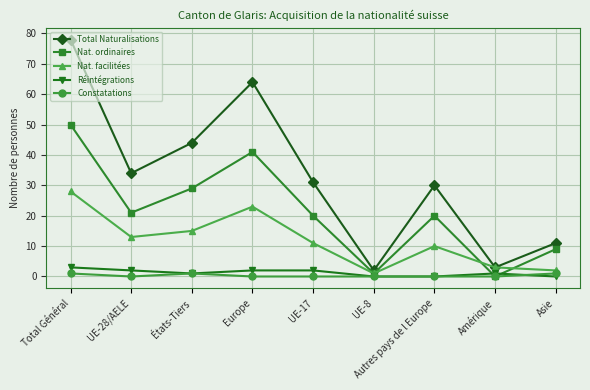

True or false: Nat. ordinaires has more than 0 interior local peaks.

True